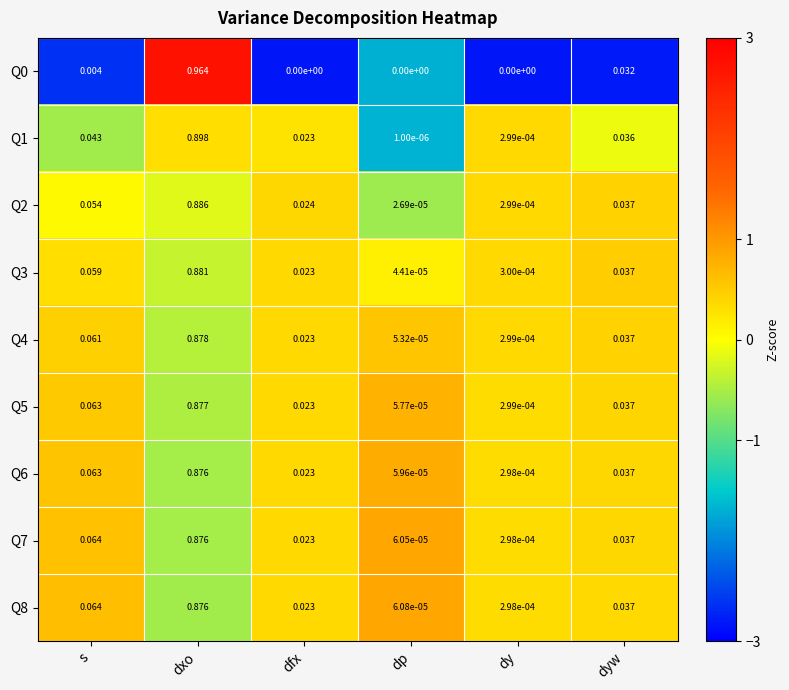

At how many categories does at least one series exceed 0?

6